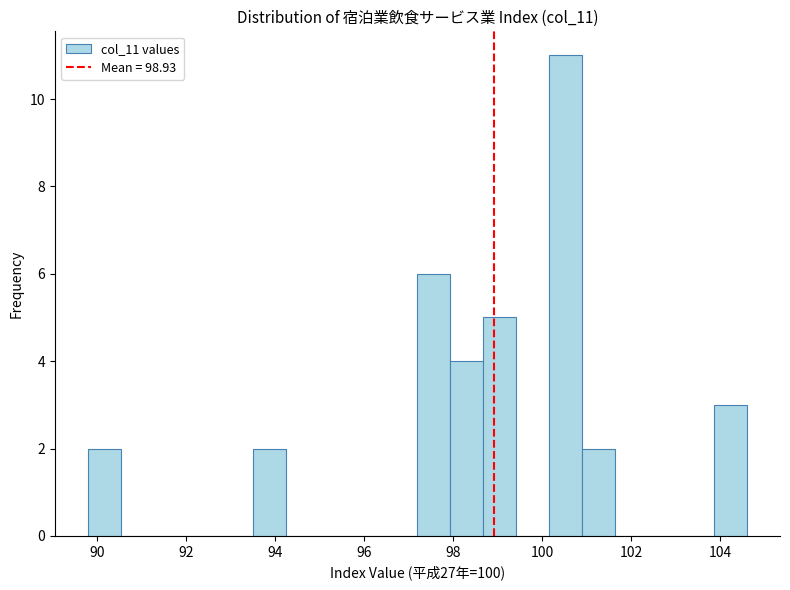

Read against the x-axis, roughly where is the centre of the tallest bar?

100.6